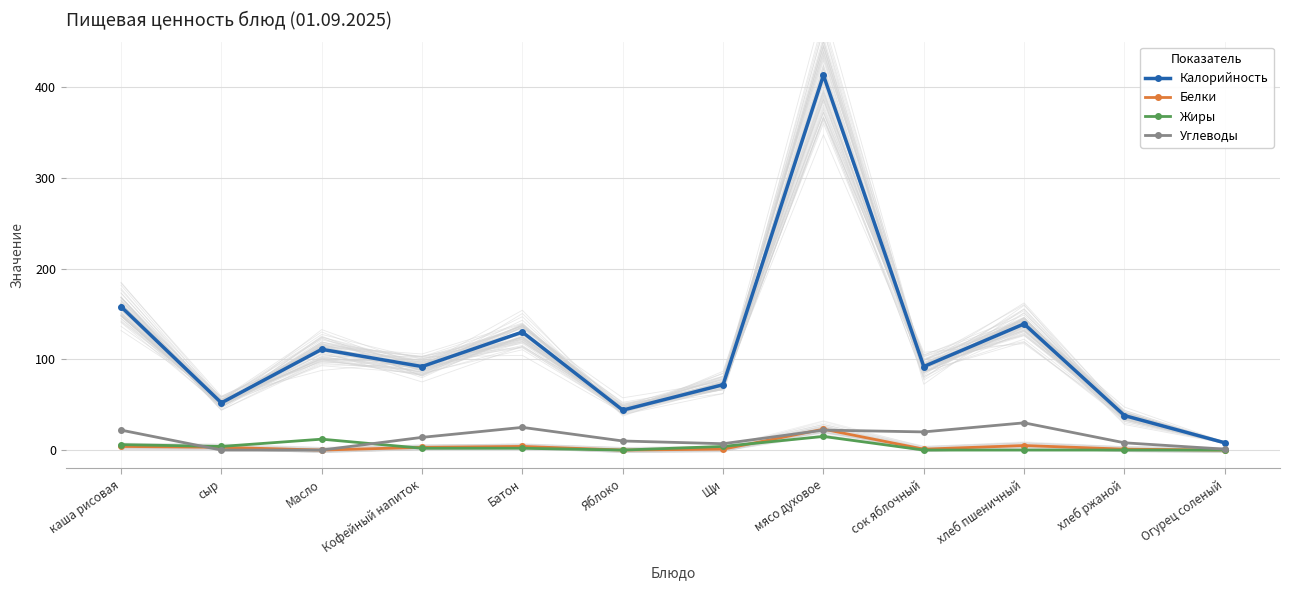

Where is Белки nearest to the value 11?

хлеб пшеничный